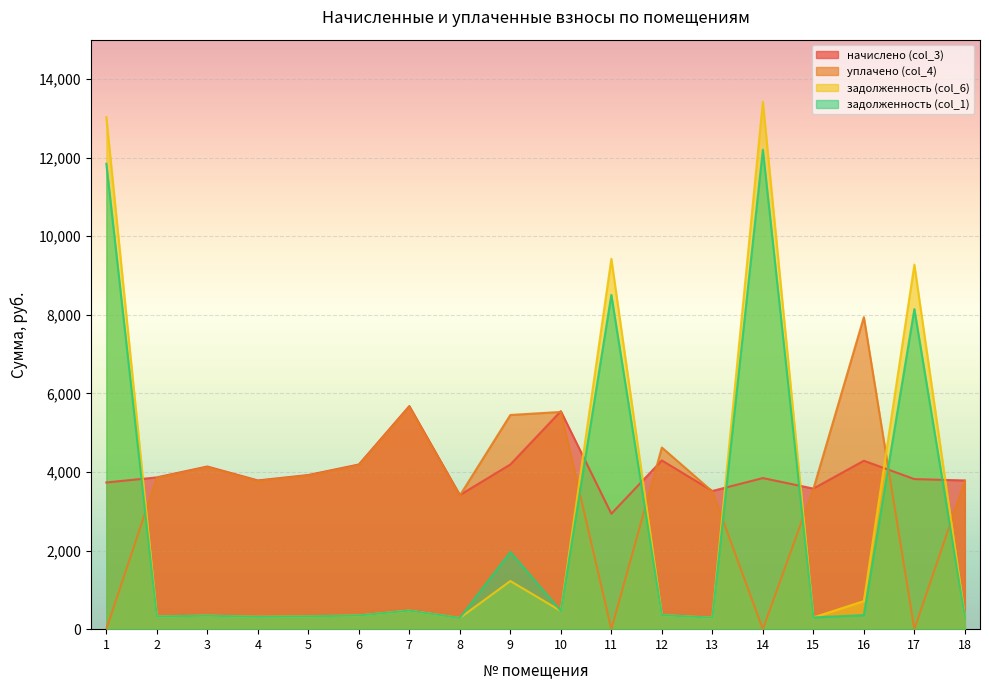

What is the value of the начислено (col_3) point at the 2nd from the left?

3862.1